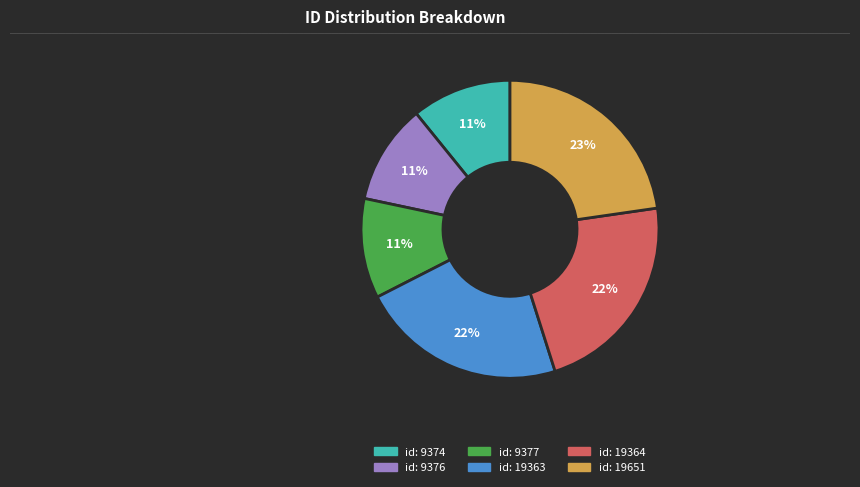

To the nearest percent, what is the average slice percentage?

17%